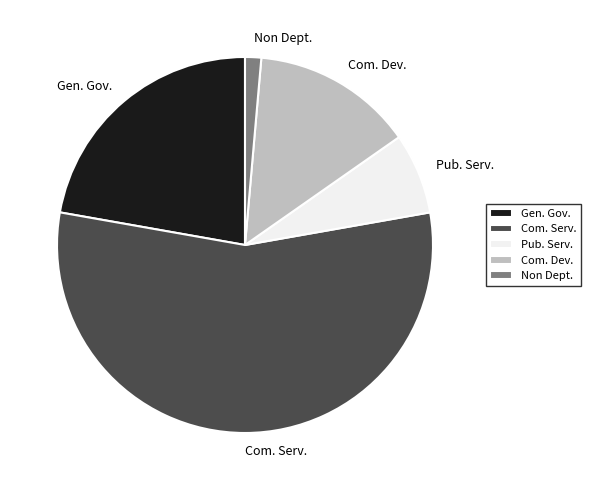

Rank the categories by value from lowest to highest.

Non Dept., Pub. Serv., Com. Dev., Gen. Gov., Com. Serv.